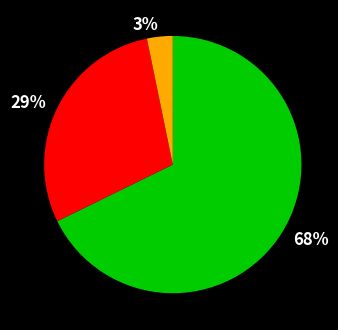

To the nearest percent, what is the average slice percentage?

33%